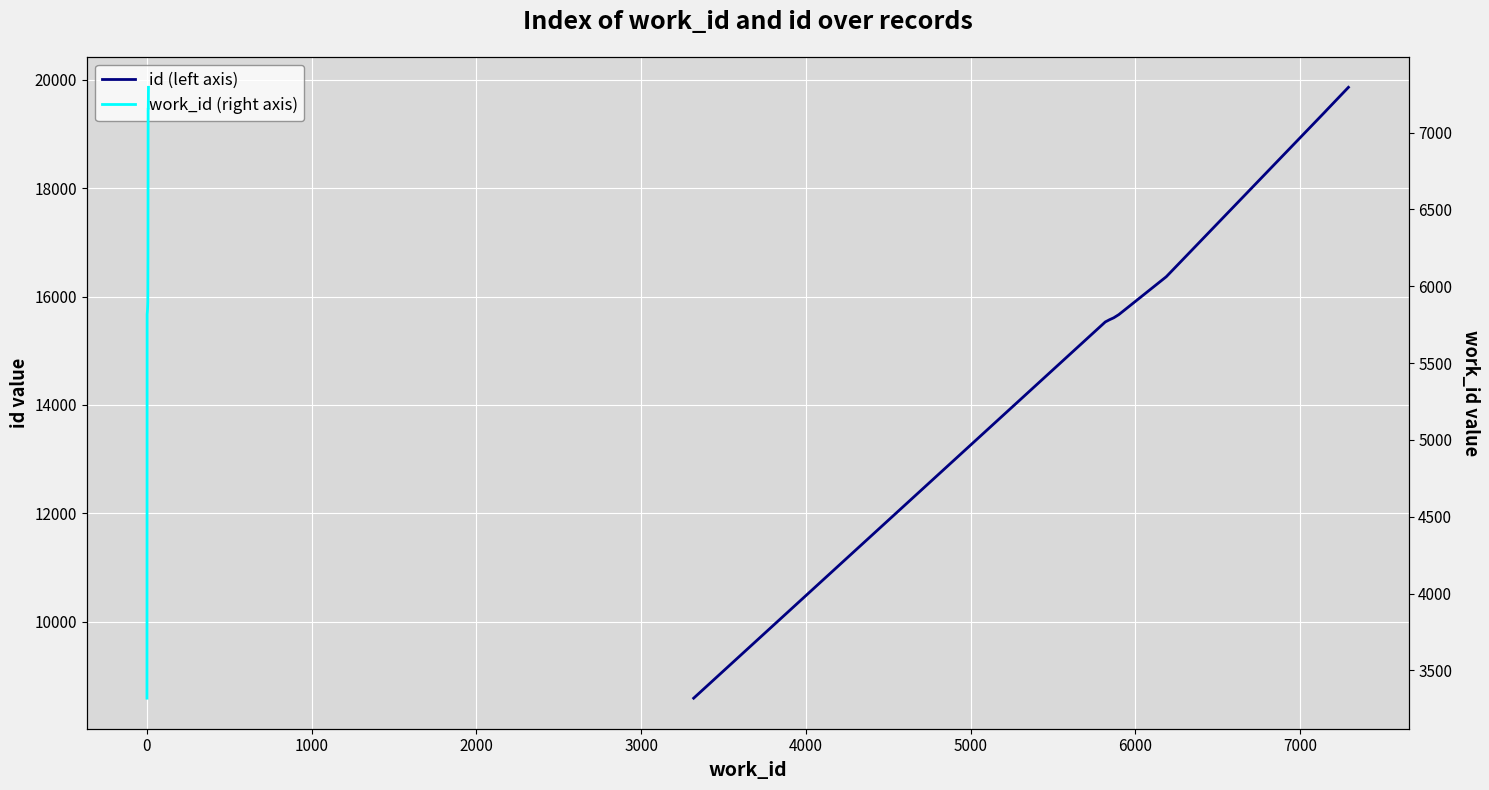

What are all the series names shown in the legend?

id (left axis), work_id (right axis)